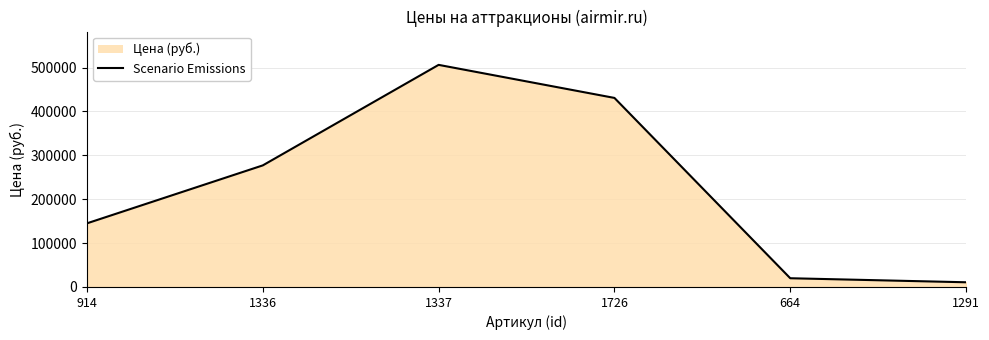

True or false: there are more than 1 points higher than both neighbors.

False